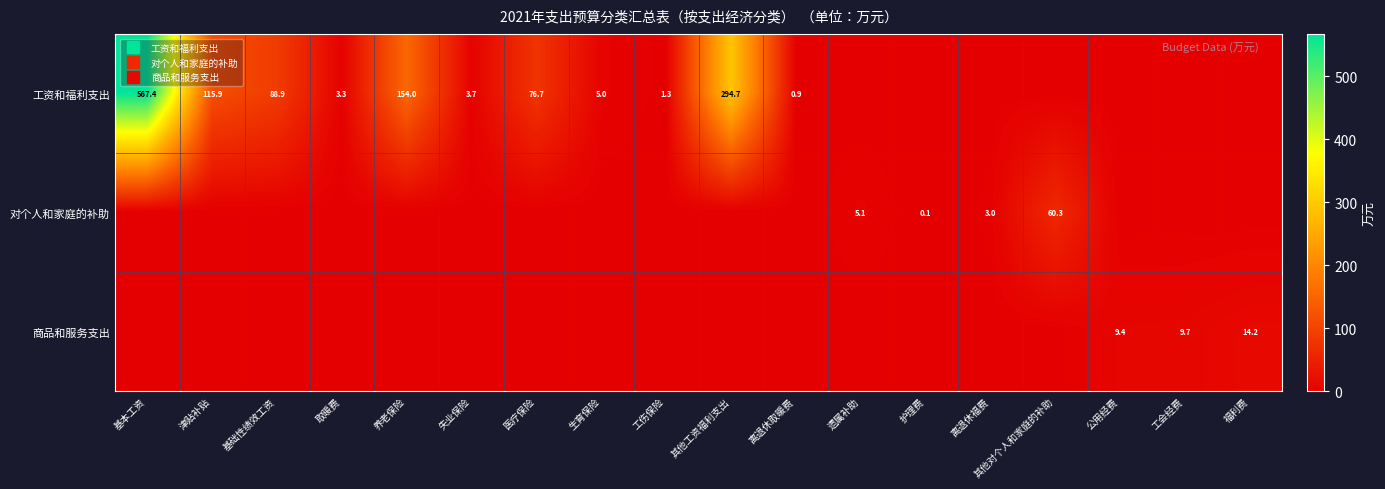

What is the sum of all 商品和服务支出 values?

33.3